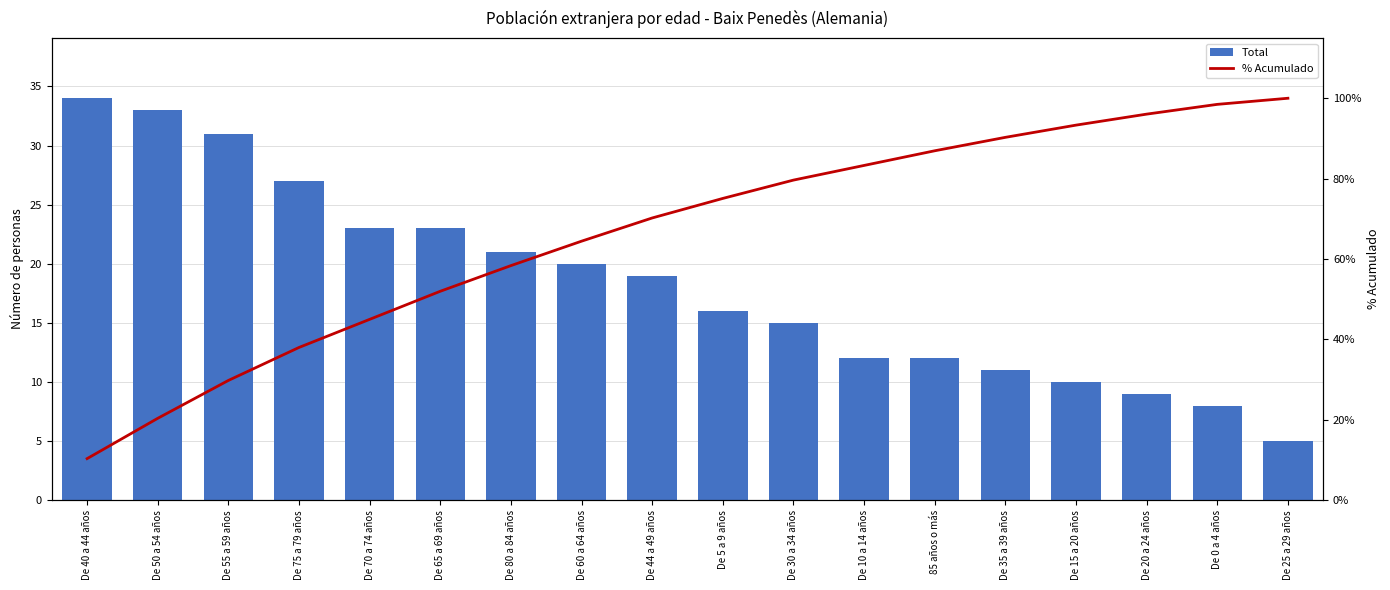

At which category is the sum across all series the highest?

De 0 a 4 años